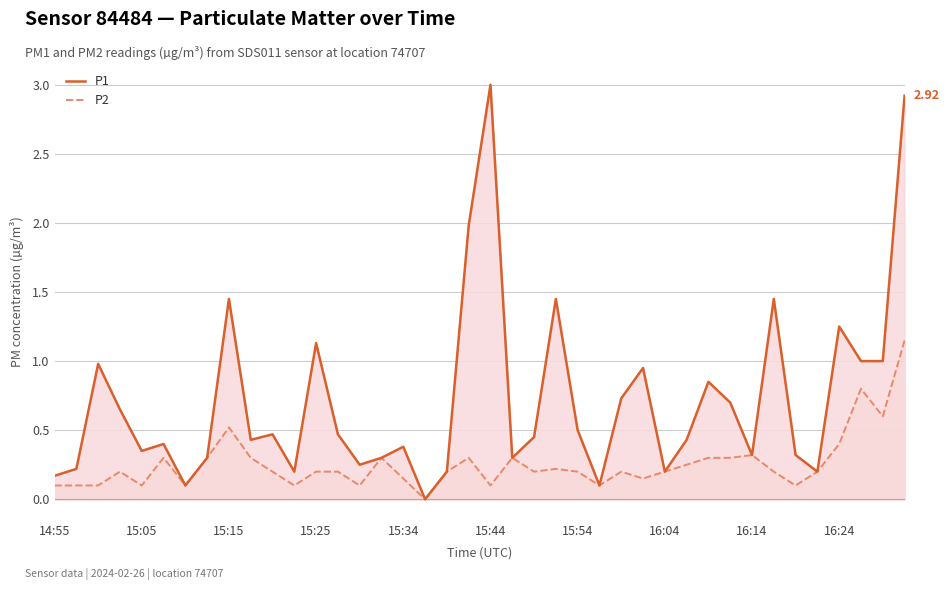

Which series has the largest range (max minus min)?

P1